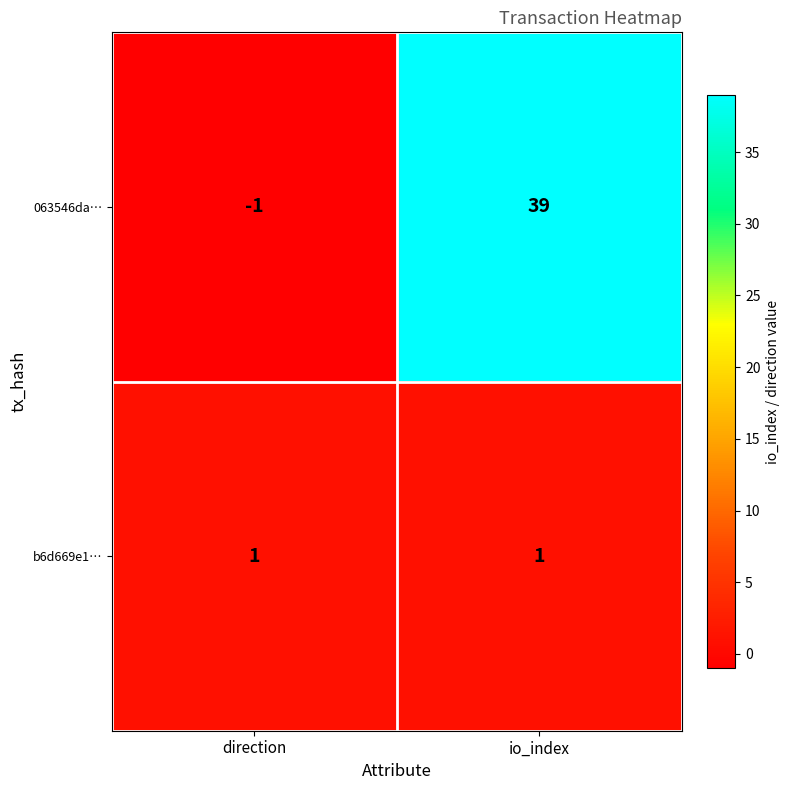

Which series changed the most between direction and io_index?

063546da…